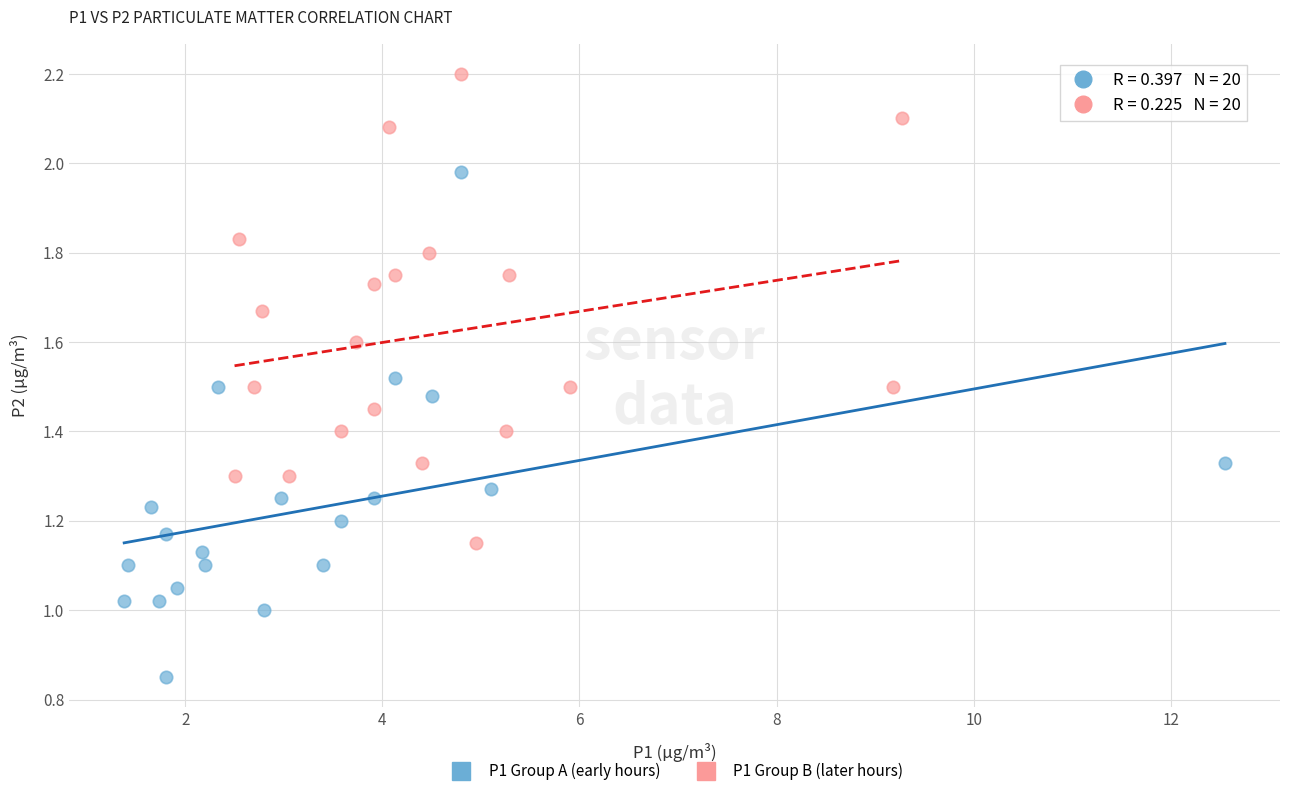

Which series contains the lowest Y value?

P1 Group A (early hours)